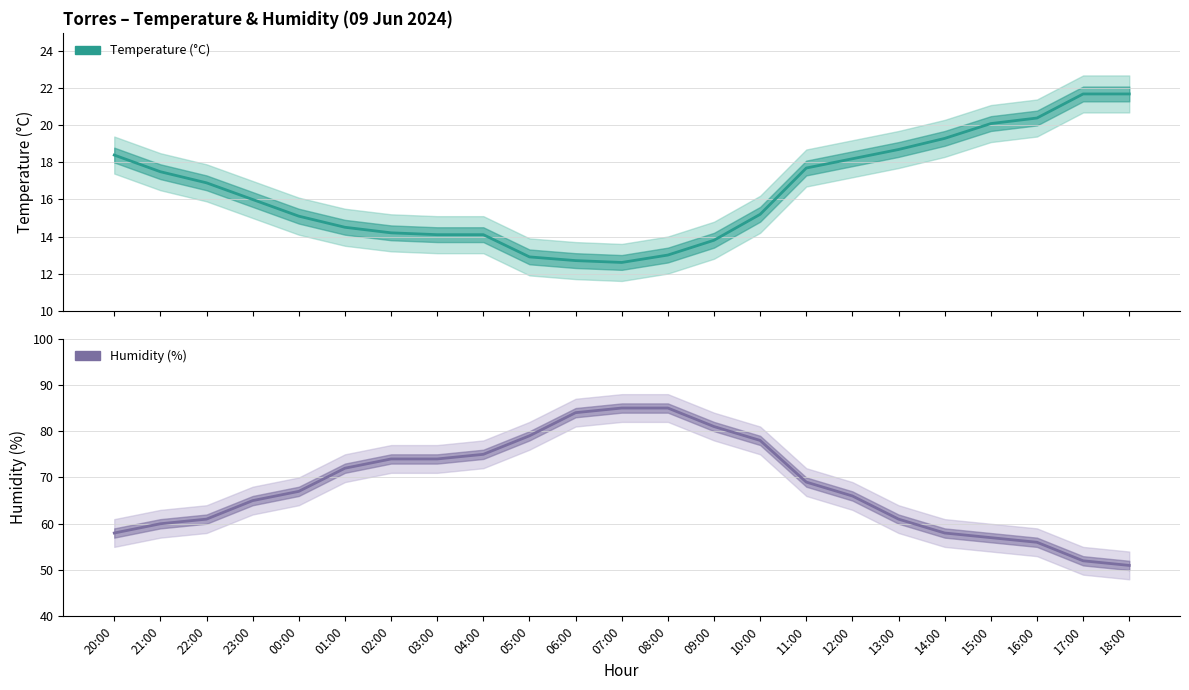

Which label corresponds to the smallest value in the chart?

07:00